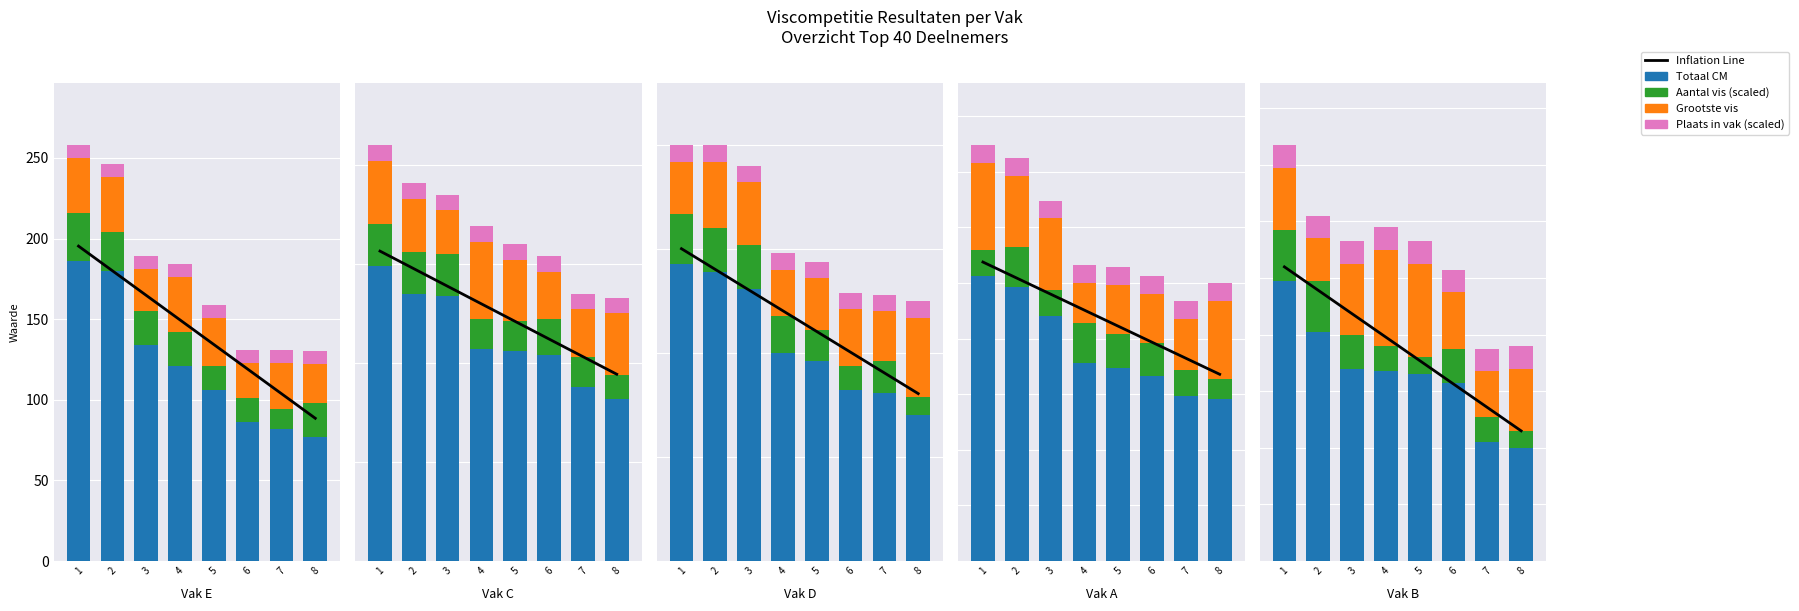

Which series changed the most between 1 and 3?

Totaal CM